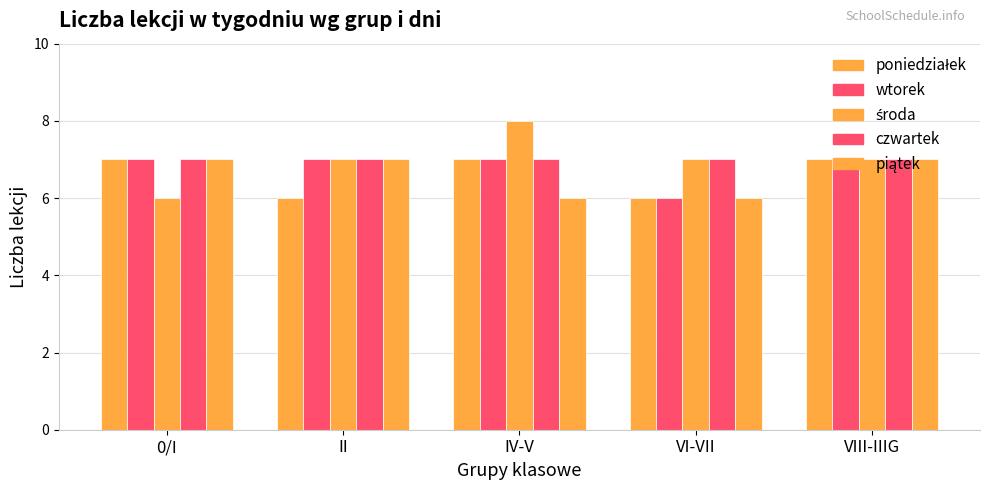

How many bars are there in total?

25